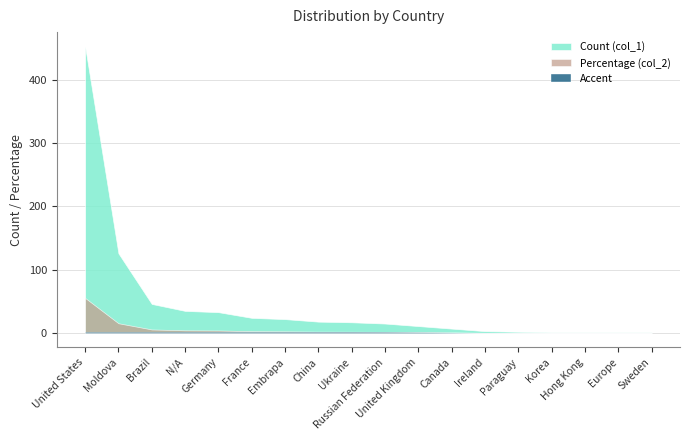

True or false: col_2 has a value of 0.6 at Ukraine.

False